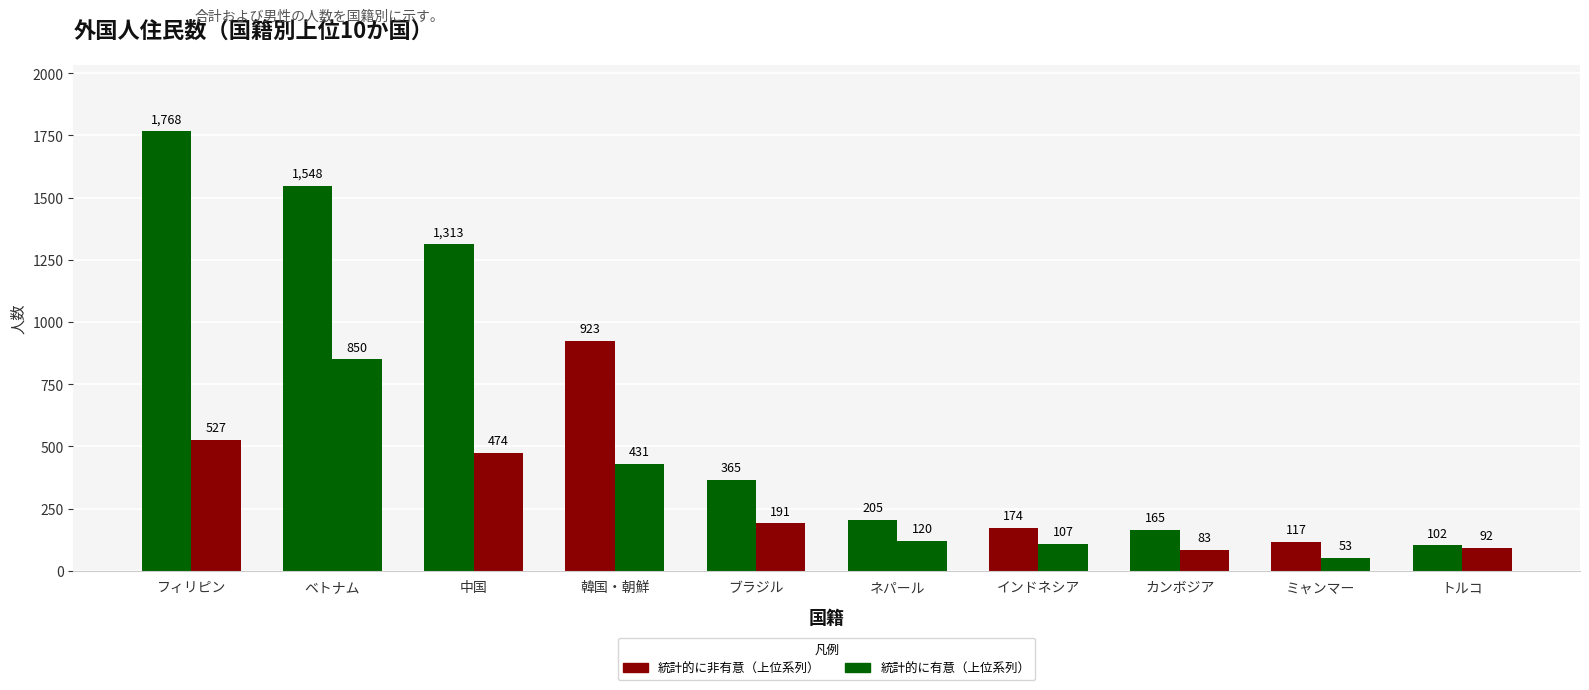

Reading left to right, transcribe all the data shown in this chart.

合計: フィリピン=1768	ベトナム=1548	中国=1313	韓国・朝鮮=923	ブラジル=365	ネパール=205	インドネシア=174	カンボジア=165	ミャンマー=117	トルコ=102
男: フィリピン=527	ベトナム=850	中国=474	韓国・朝鮮=431	ブラジル=191	ネパール=120	インドネシア=107	カンボジア=83	ミャンマー=53	トルコ=92